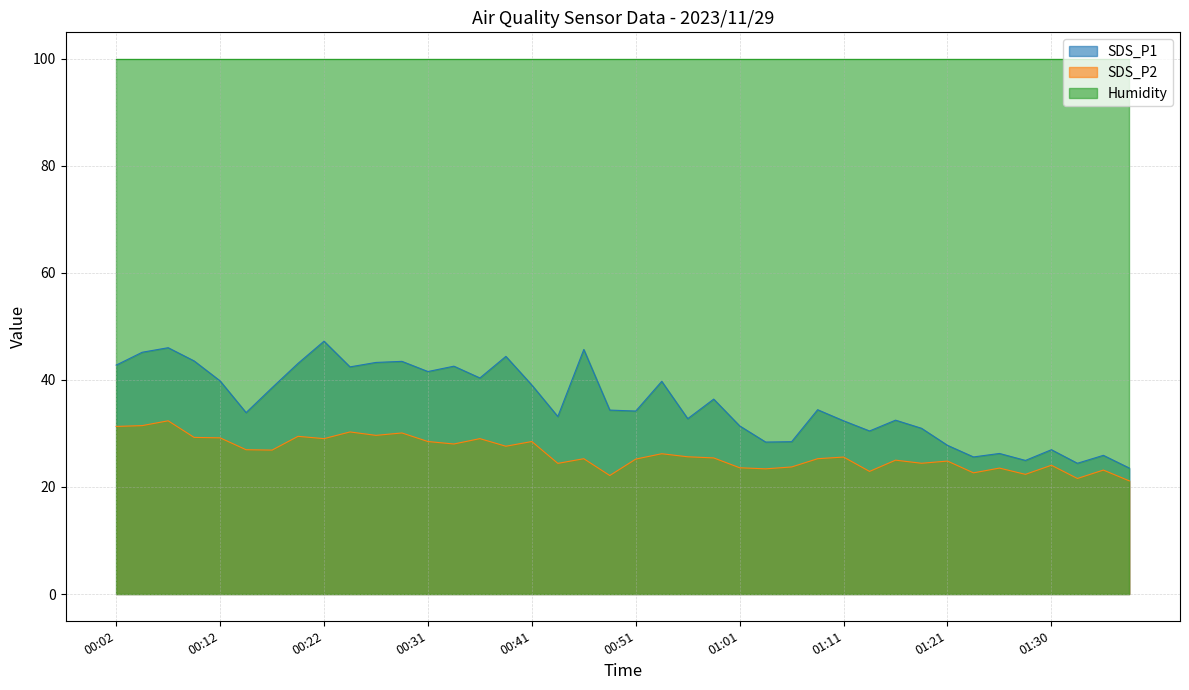

Which series has the largest total across all categories?

Humidity